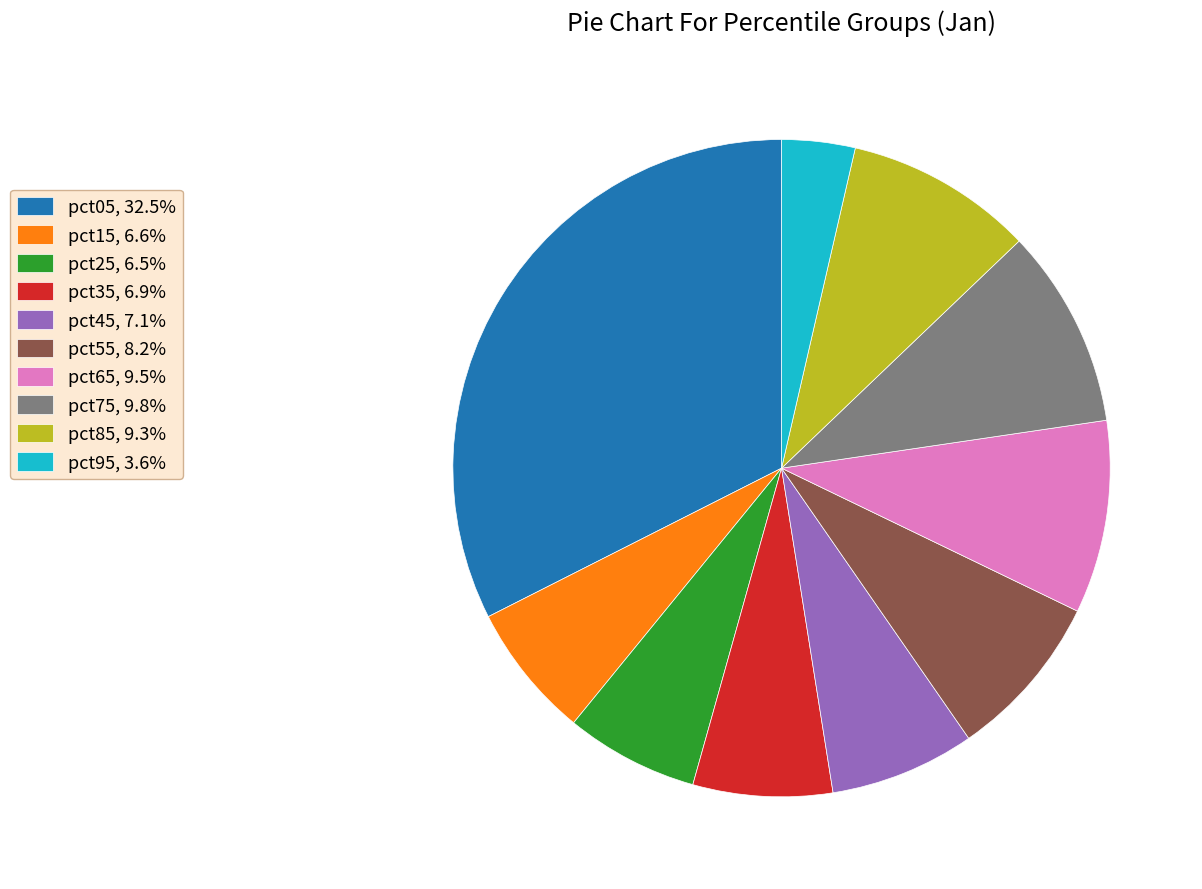

Is pct95, 3.6% the majority of the pie?

No